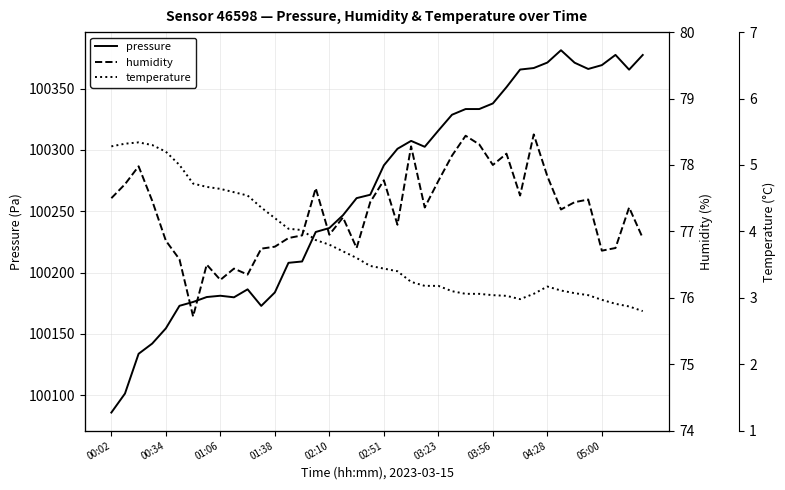

What is the value of the temperature point at the 21st from the left?

3.4